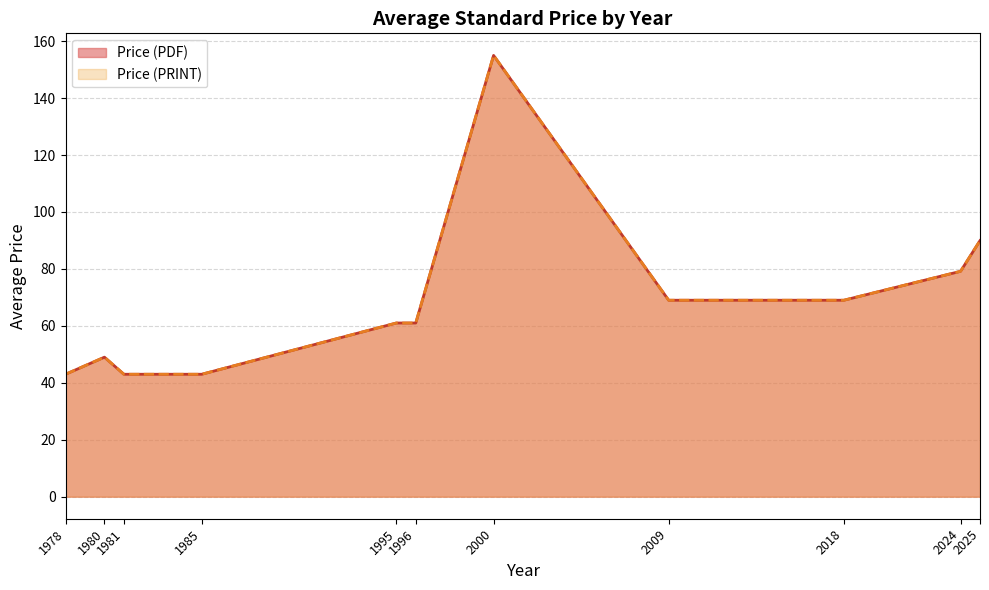

True or false: Price (PDF) has a value of 387.9 at 1980.

False